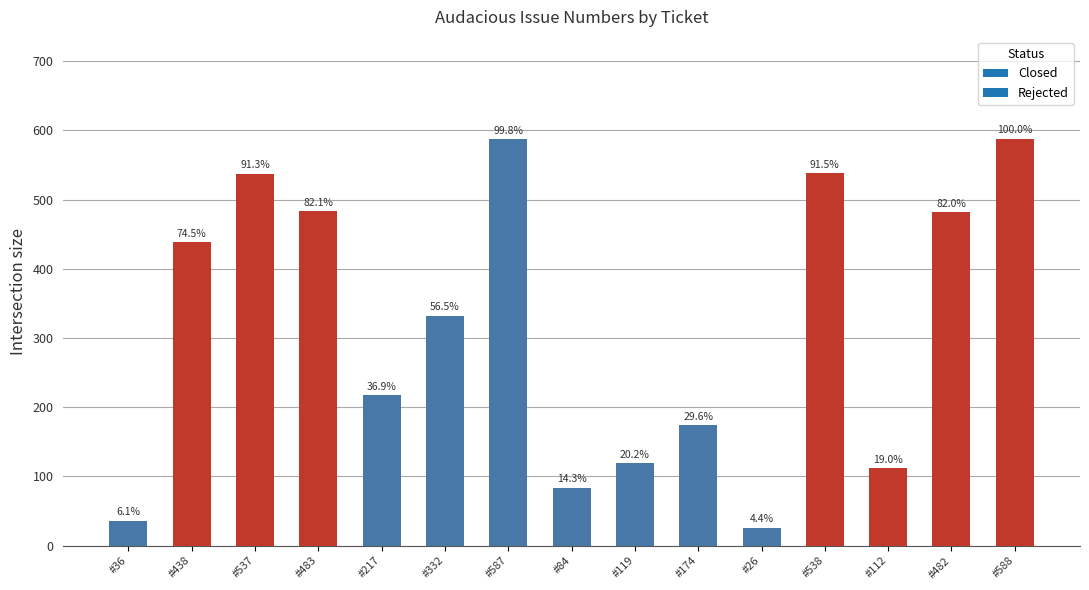

How many bars are there in total?

15